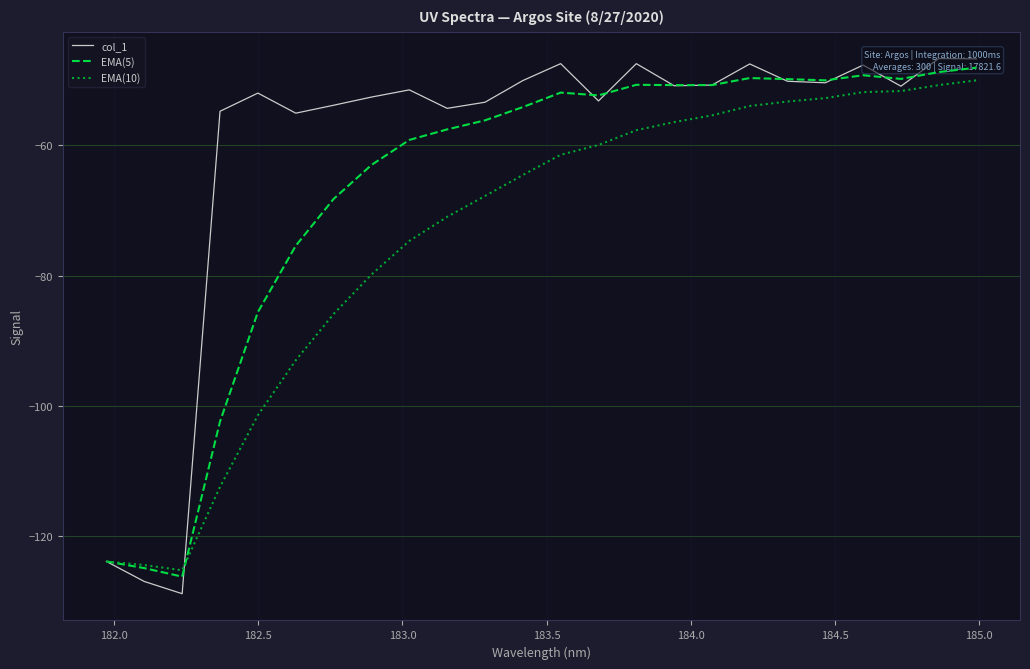

What is the minimum value shown in the chart?

-128.8